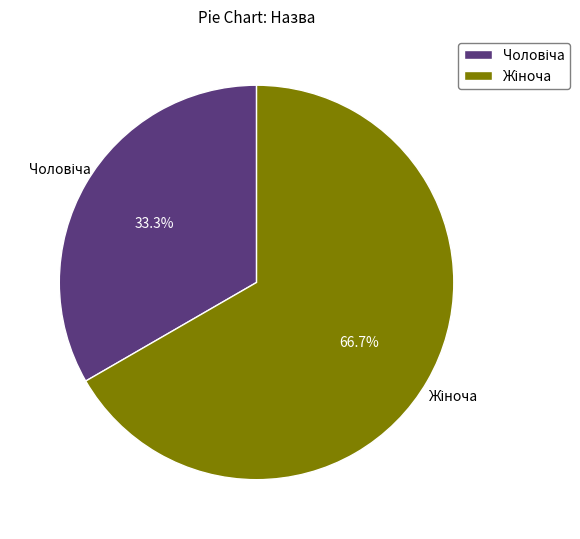

How many segments does this pie chart have?

2